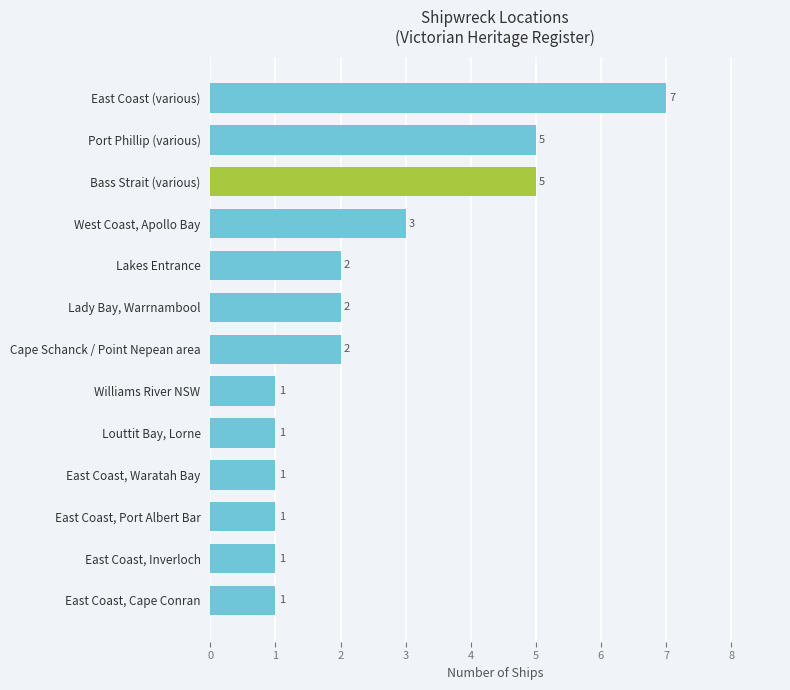

How many series are shown in this chart?

1